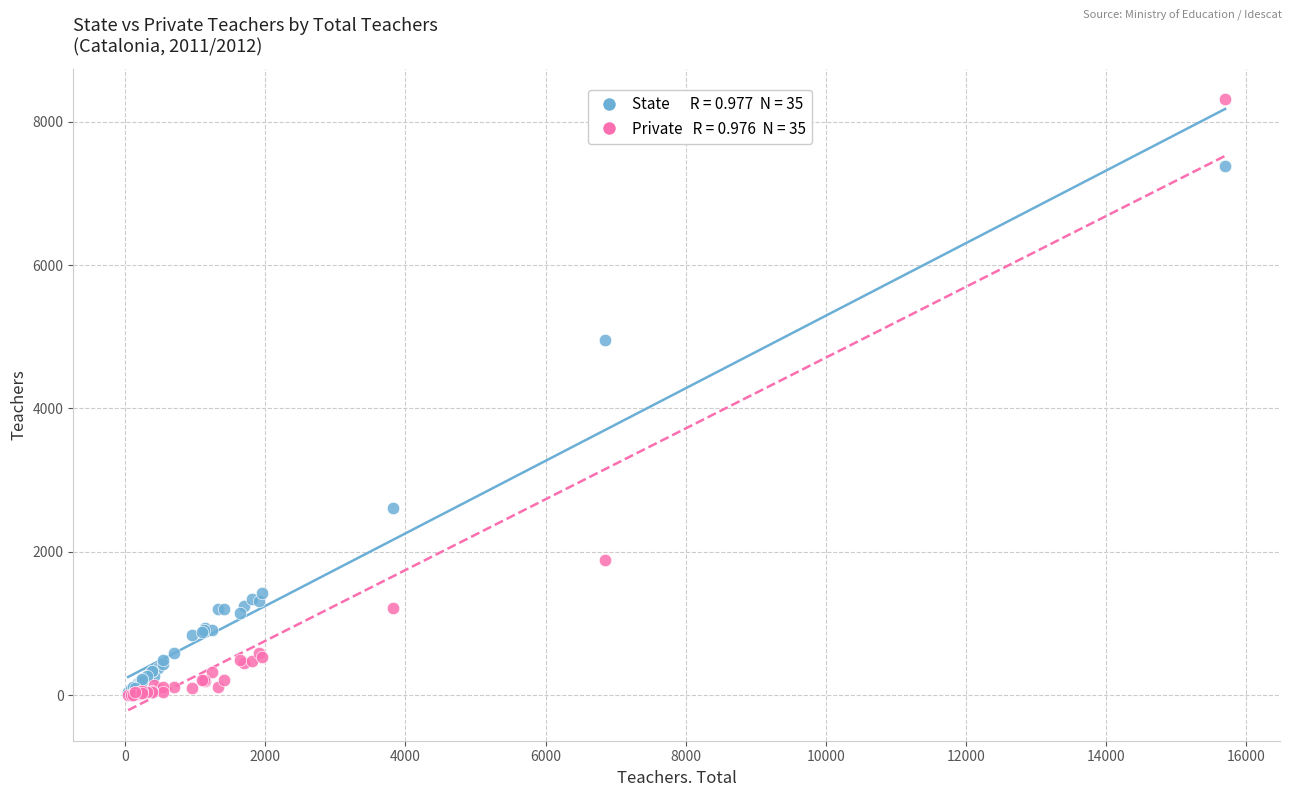

Across all series, what Y value is closest to 4156?

4953